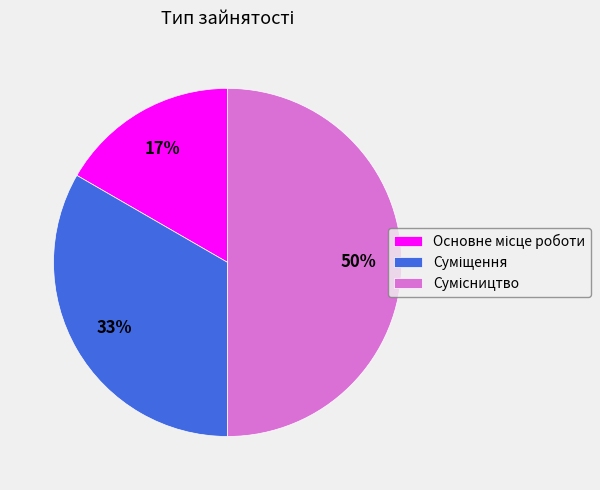

To the nearest percent, what is the average slice percentage?

33%